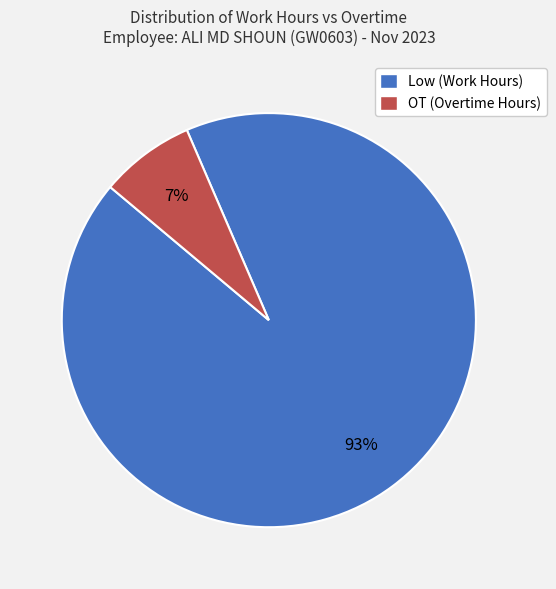

To the nearest percent, what is the average slice percentage?

50%